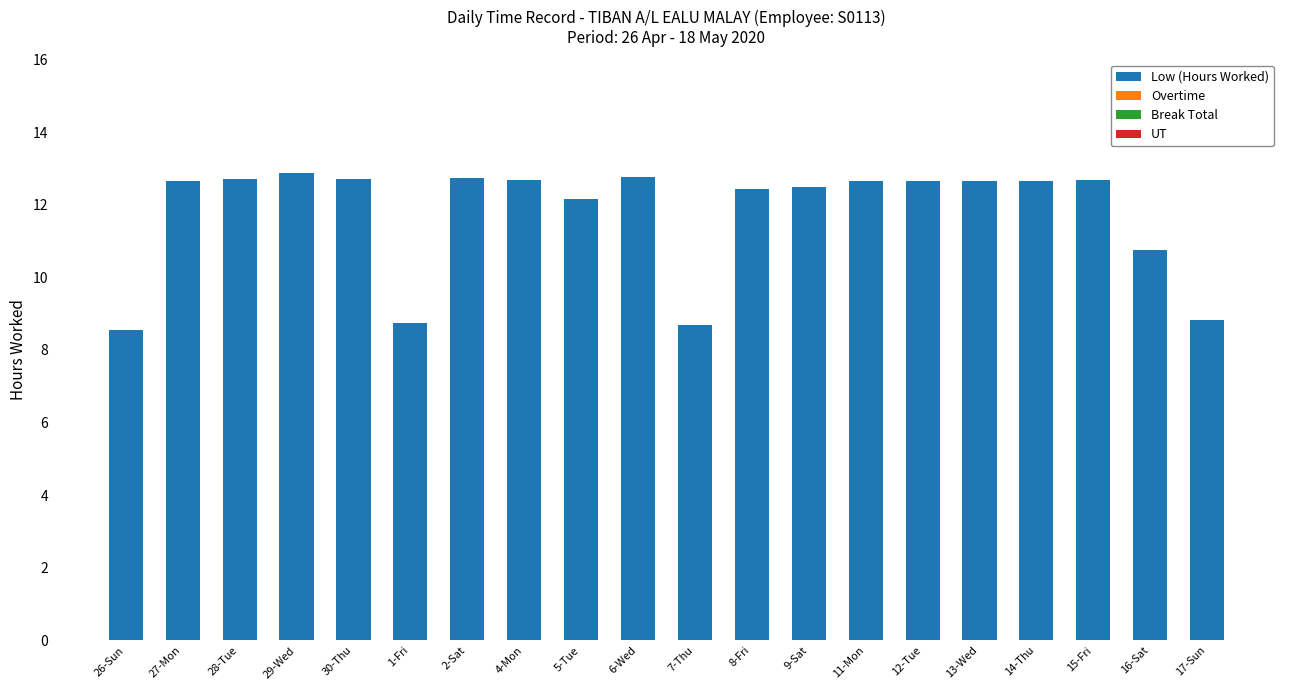

At which label is the value closest to 10?

16-Sat